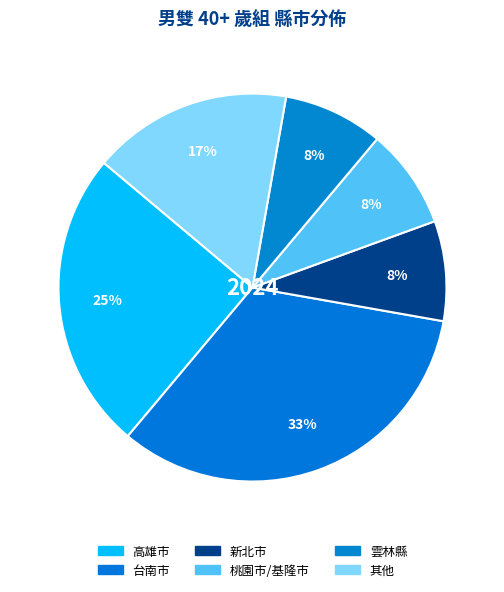

How many segments does this pie chart have?

6